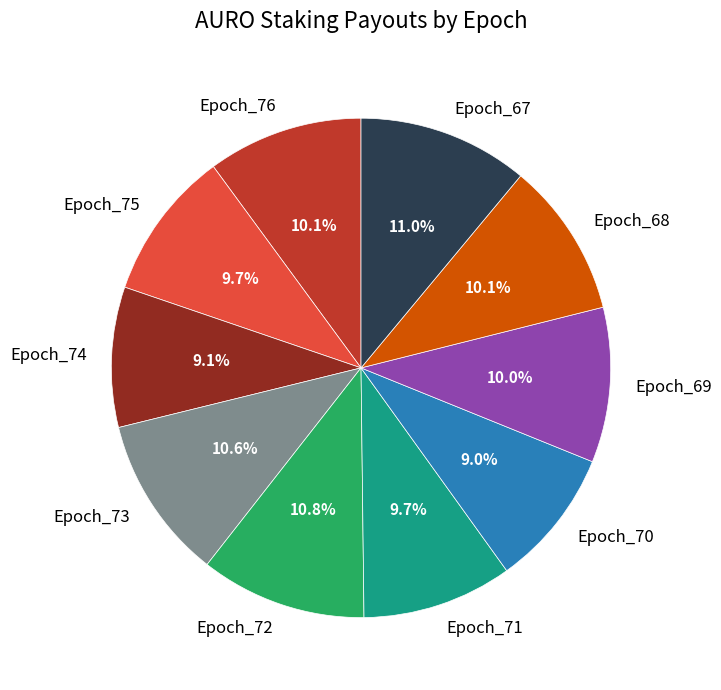

What is the ratio of the value at Epoch_67 to the value at Epoch_71?

1.1